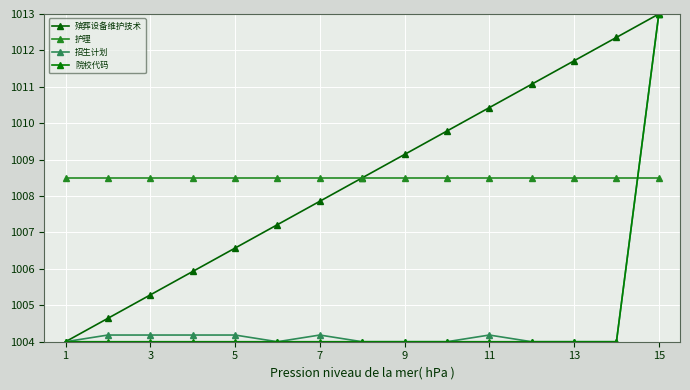

Does the chart have visible grid lines?

Yes